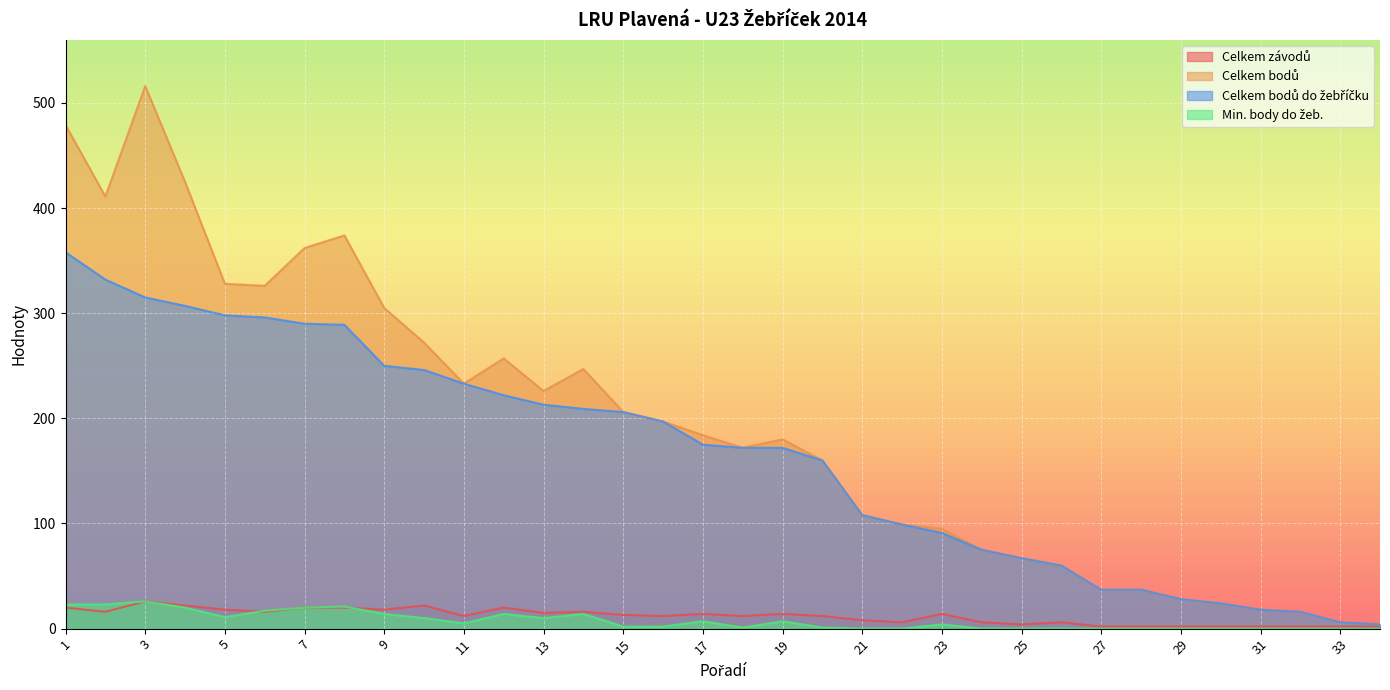

True or false: Celkem bodů do žebříčku has a value of 209 at 14.

True